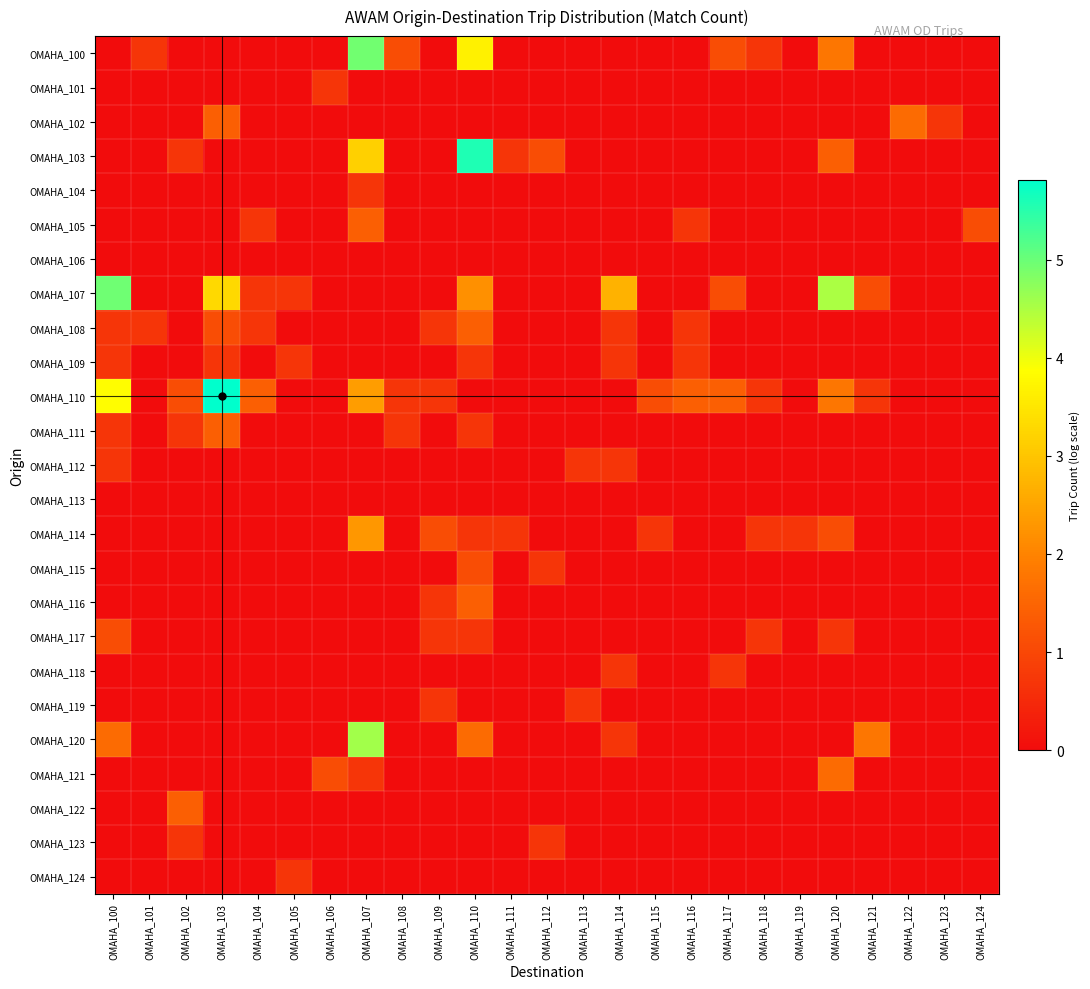

Between OMAHA_102 and OMAHA_121, which series saw the biggest shift?

OMAHA_120